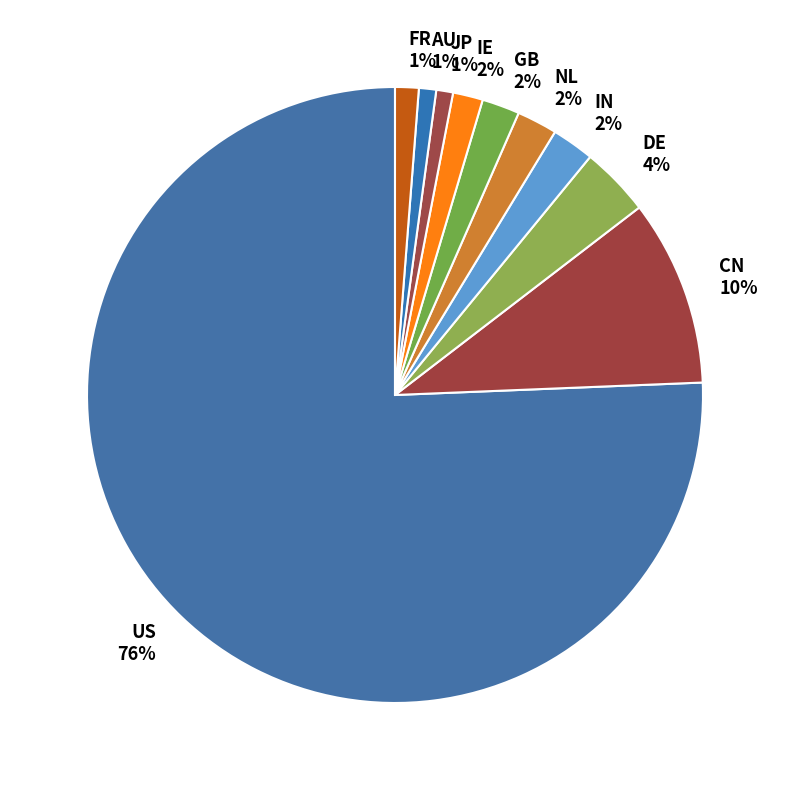

To the nearest percent, what is the difference between the CN and FR slice percentages?

9%